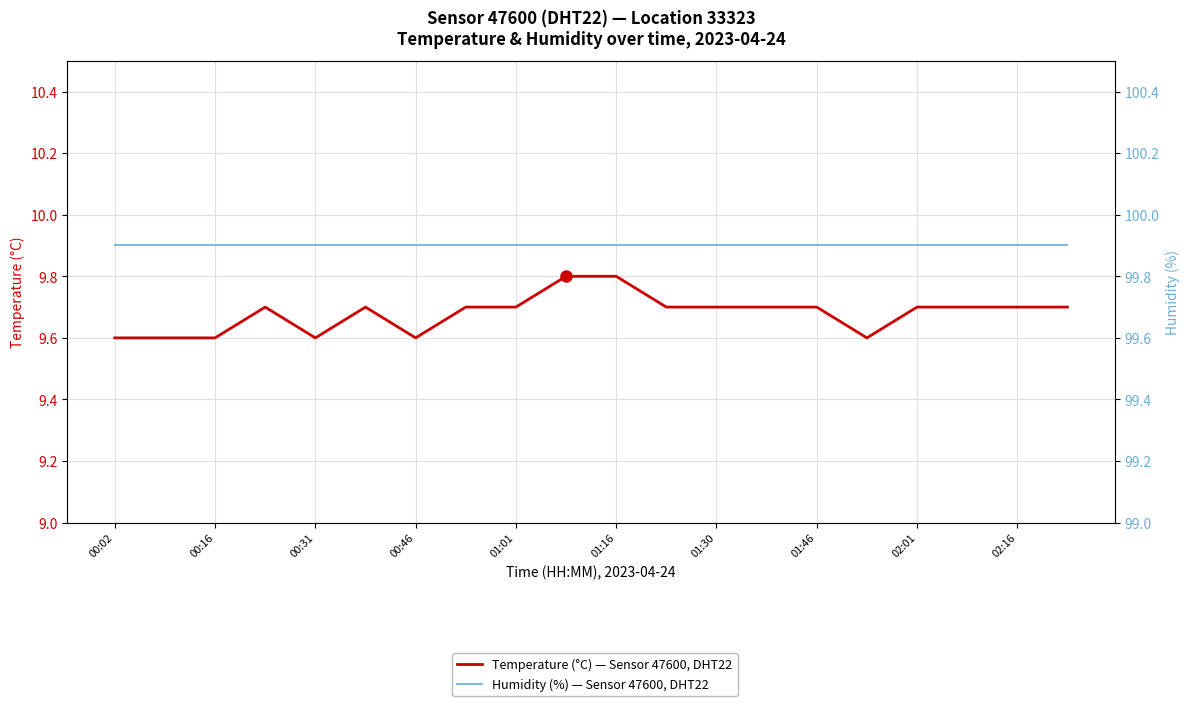

True or false: Temperature (°C) — Sensor 47600, DHT22 and Humidity (%) — Sensor 47600, DHT22 cross at least once.

False